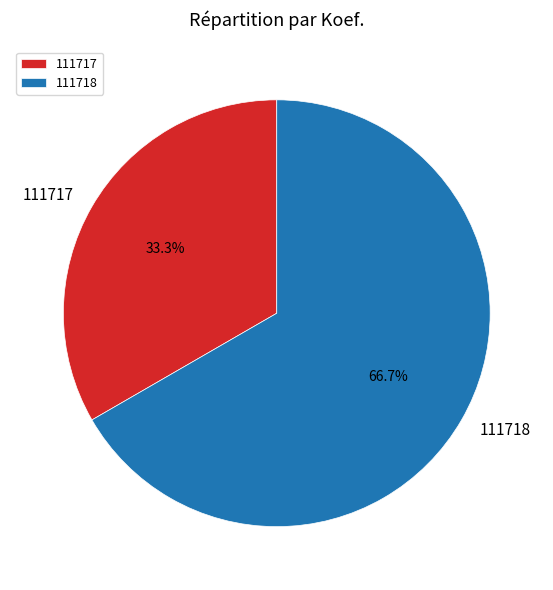

The 111717 slice represents 41% of the pie. True or false?

False